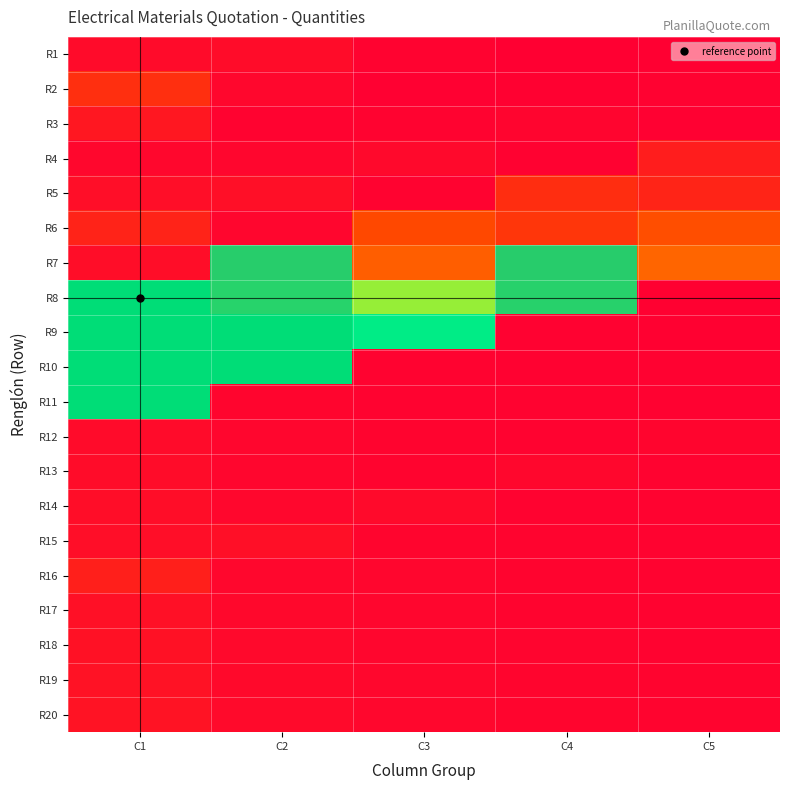

Reading left to right, list all the values displayed in this chart.

R1: C1=0.1	C2=0.1	C3=0.0	C4=0.0	C5=0.0
R2: C1=0.4	C2=0.1	C3=0.0	C4=0.0	C5=0.0
R3: C1=0.2	C2=0.0	C3=0.0	C4=0.0	C5=0.0
R4: C1=0.1	C2=0.1	C3=0.1	C4=0.0	C5=0.3
R5: C1=0.1	C2=0.1	C3=0.0	C4=0.4	C5=0.3
R6: C1=0.3	C2=0.1	C3=0.6	C4=0.5	C5=0.6
R7: C1=0.1	C2=1.0	C3=0.7	C4=0.9	C5=0.8
R8: C1=2.0	C2=1.1	C3=1.4	C4=1.1	C5=0.0
R9: C1=2.0	C2=2.0	C3=1.6	C4=0.0	C5=0.0
R10: C1=2.0	C2=2.0	C3=0.0	C4=0.0	C5=0.0
R11: C1=2.0	C2=0.1	C3=0.0	C4=0.0	C5=0.0
R12: C1=0.1	C2=0.1	C3=0.0	C4=0.0	C5=0.1
R13: C1=0.1	C2=0.1	C3=0.0	C4=0.1	C5=0.0
R14: C1=0.1	C2=0.1	C3=0.1	C4=0.0	C5=0.0
R15: C1=0.1	C2=0.1	C3=0.1	C4=0.0	C5=0.0
R16: C1=0.3	C2=0.1	C3=0.1	C4=0.0	C5=0.0
R17: C1=0.1	C2=0.1	C3=0.1	C4=0.0	C5=0.0
R18: C1=0.2	C2=0.1	C3=0.1	C4=0.0	C5=0.0
R19: C1=0.2	C2=0.1	C3=0.1	C4=0.1	C5=0.0
R20: C1=0.2	C2=0.1	C3=0.1	C4=0.1	C5=0.0